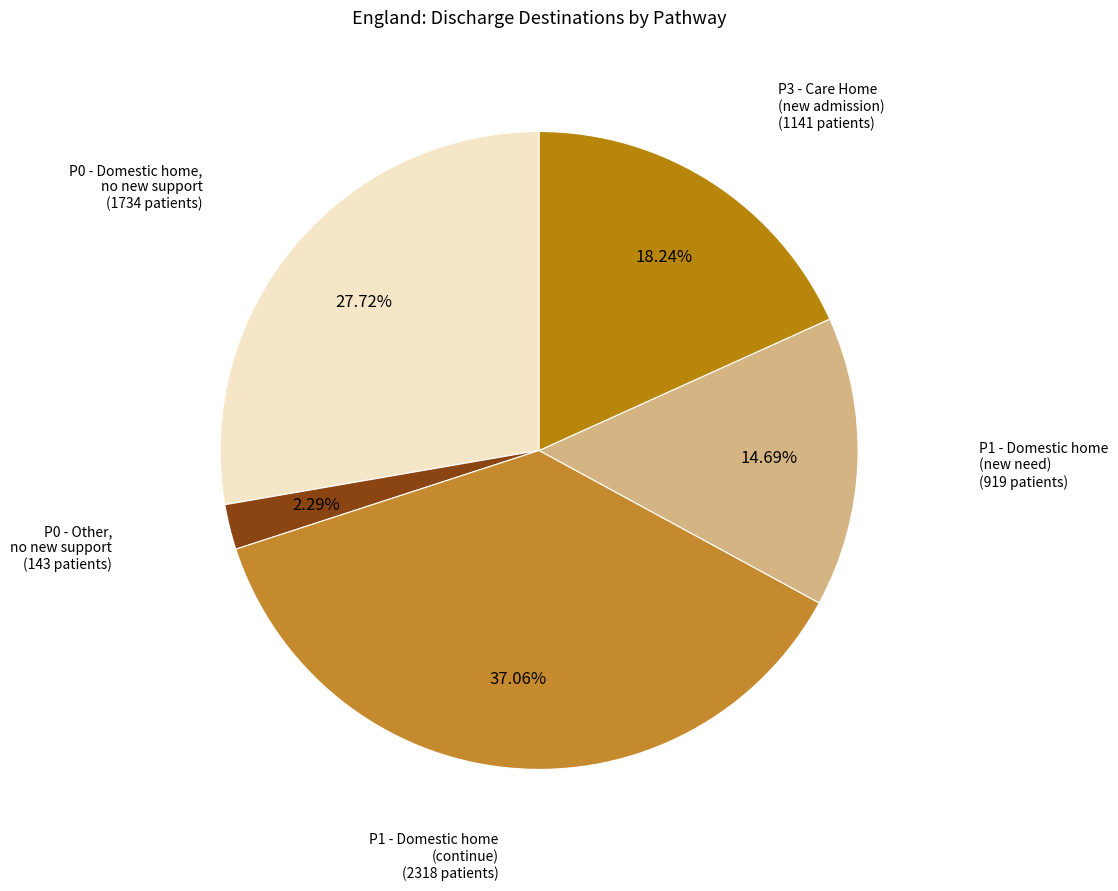

To the nearest percent, what is the average slice percentage?

20%